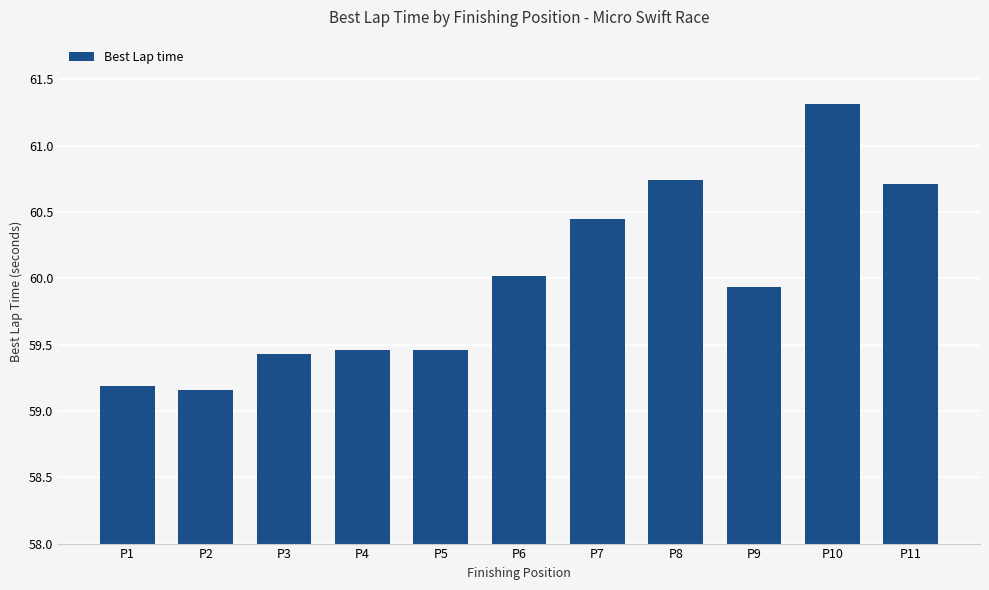

What is the change in value from P9 to P11?

+0.8